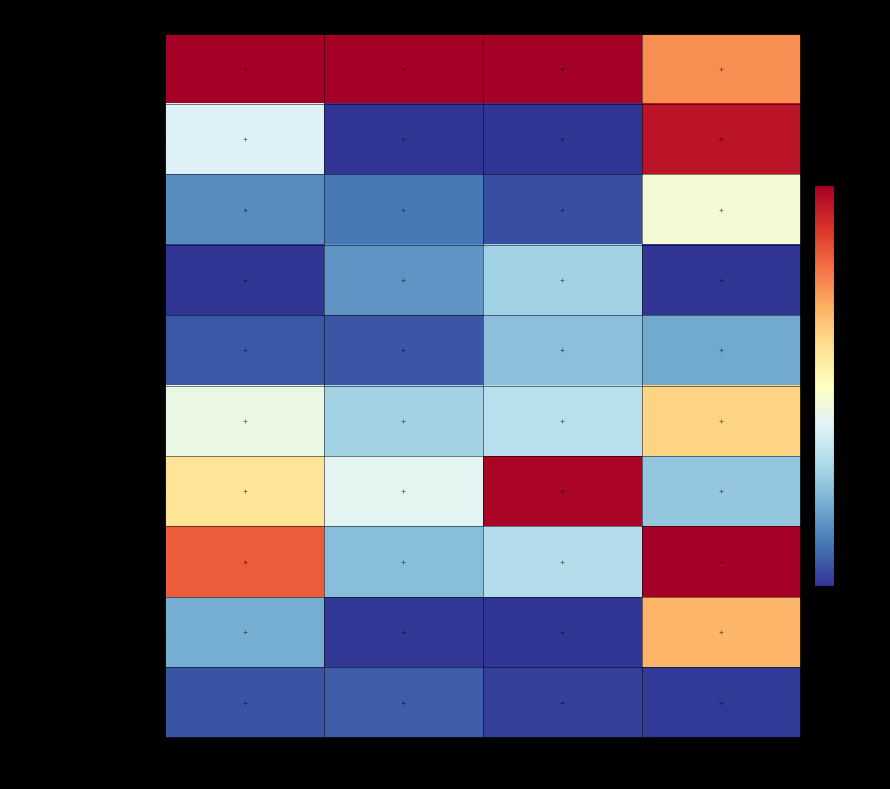

What is the total value across all series at Белки?

2.3